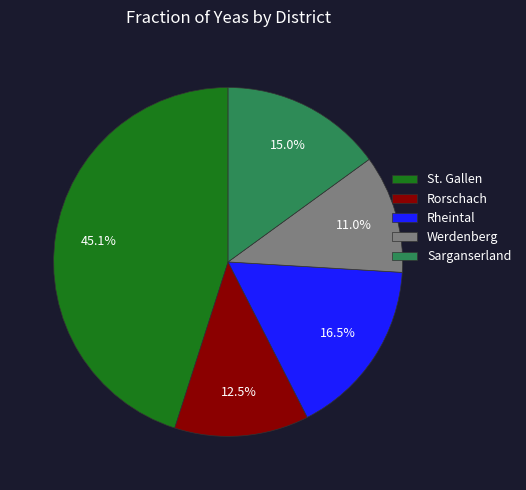

Combined, what portion of the pie is Rorschach and Rheintal?

29.0%